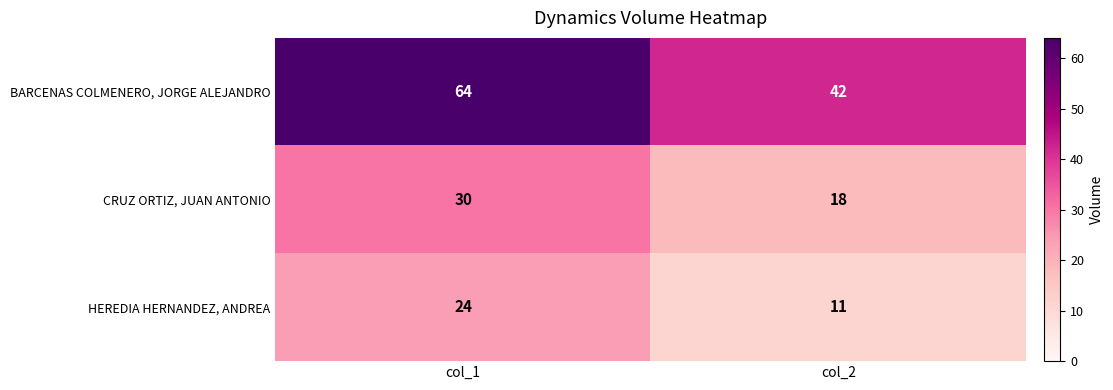

Reading left to right, list all the values displayed in this chart.

BARCENAS COLMENERO, JORGE ALEJANDRO: 64	42
CRUZ ORTIZ, JUAN ANTONIO: 30	18
HEREDIA HERNANDEZ, ANDREA: 24	11